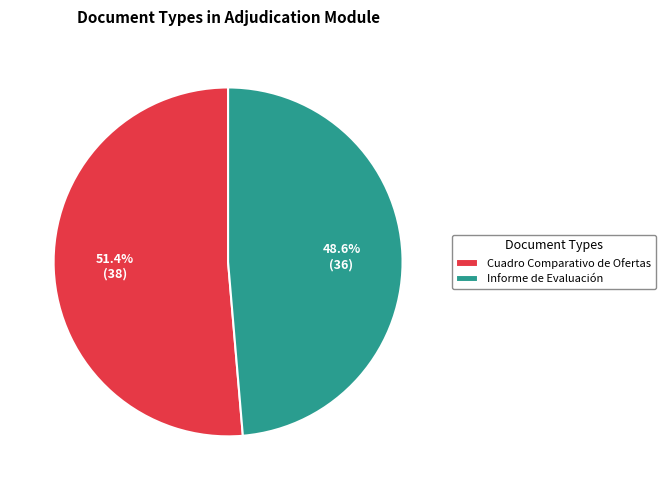

To the nearest percent, what percentage of the pie is Cuadro Comparativo de Ofertas?

51%